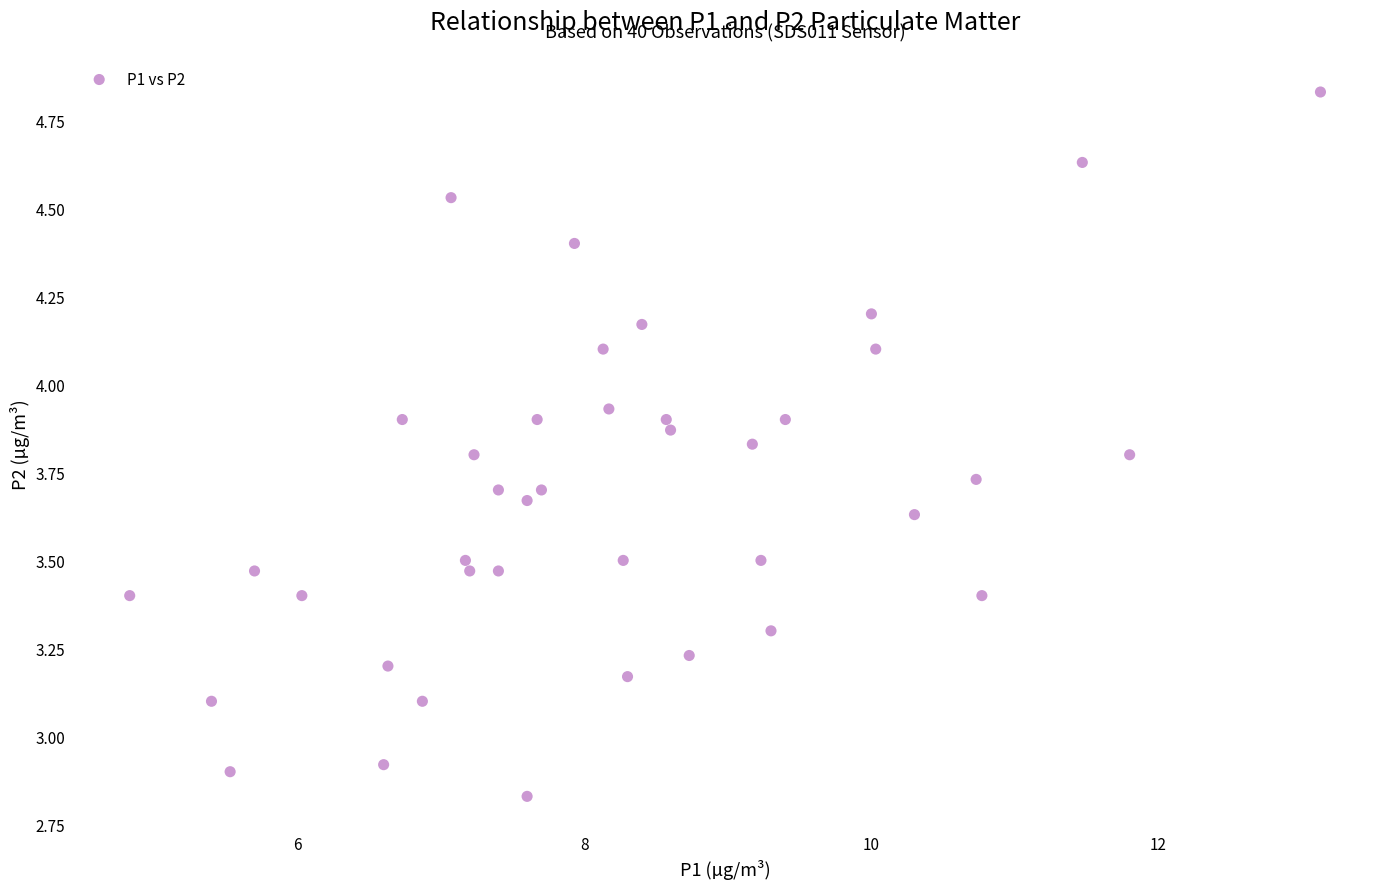

What is the range of Y values (max minus min)?

2.0